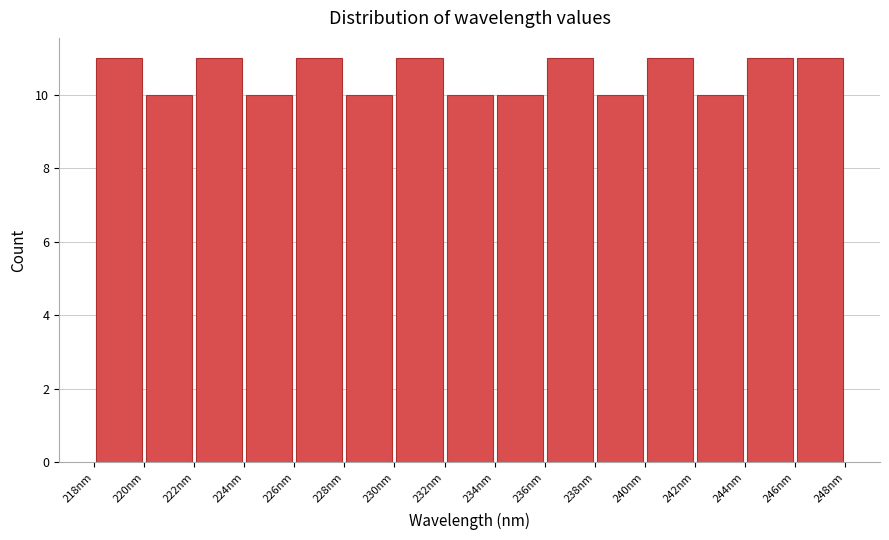

Reading left to right, transcribe this chart: for each bar, give the range it covers on the x-axis and its height. Neither the bar edges nor the heights are printed on the chart, so give them approximately, as read against the axes.

218.0 to 220.0: 11
220.0 to 222.0: 10
222.0 to 224.0: 11
224.0 to 226.0: 10
226.0 to 228.0: 11
228.0 to 230.0: 10
230.0 to 232.0: 11
232.0 to 234.0: 10
234.0 to 236.0: 10
236.0 to 238.0: 11
238.0 to 240.0: 10
240.0 to 242.0: 11
242.0 to 244.0: 10
244.0 to 245.8: 11
245.8 to 247.8: 11